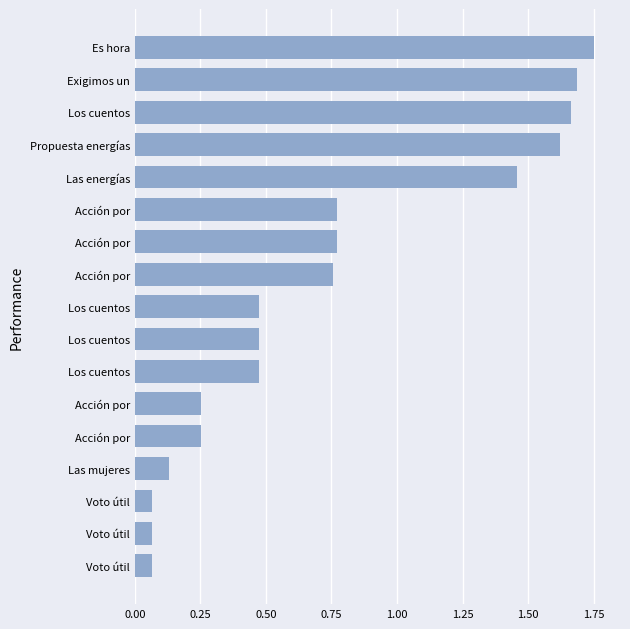

What is the average value?

0.7